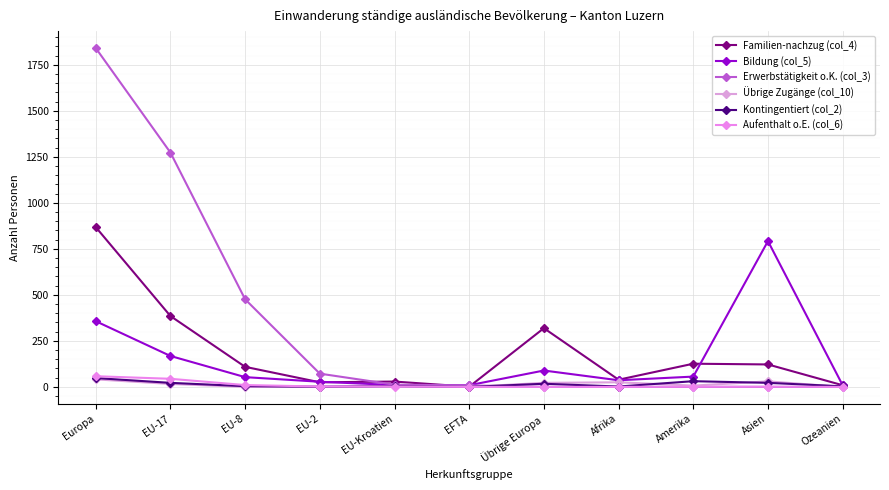

At which label does Erwerbstätigkeit o.K. (col_3) reach its peak?

Europa